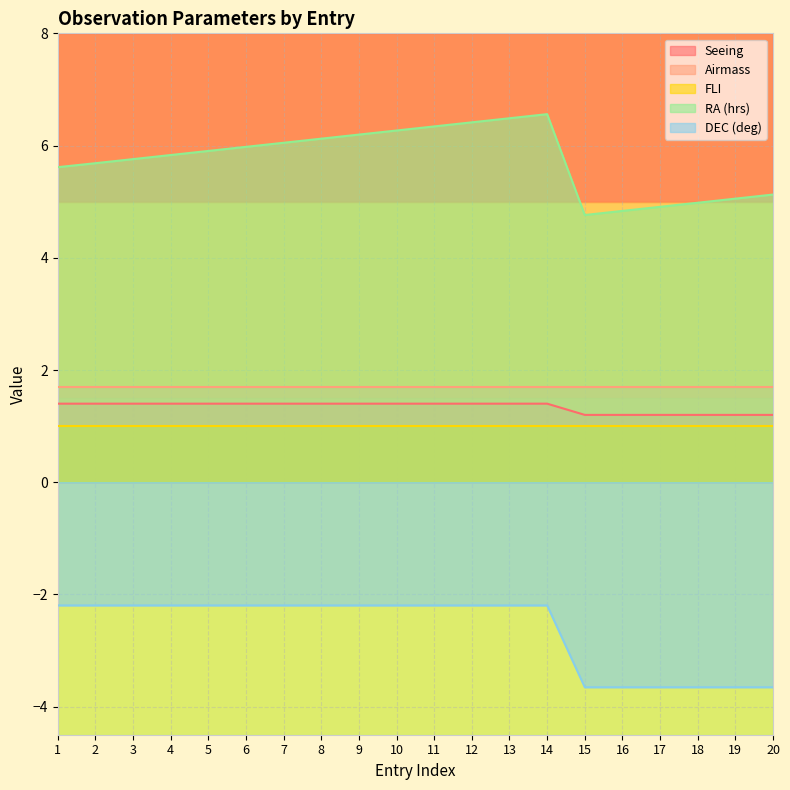

Rank the series by their maximum value, from lowest to highest.

DEC (deg), FLI, Seeing, Airmass, RA (hrs)